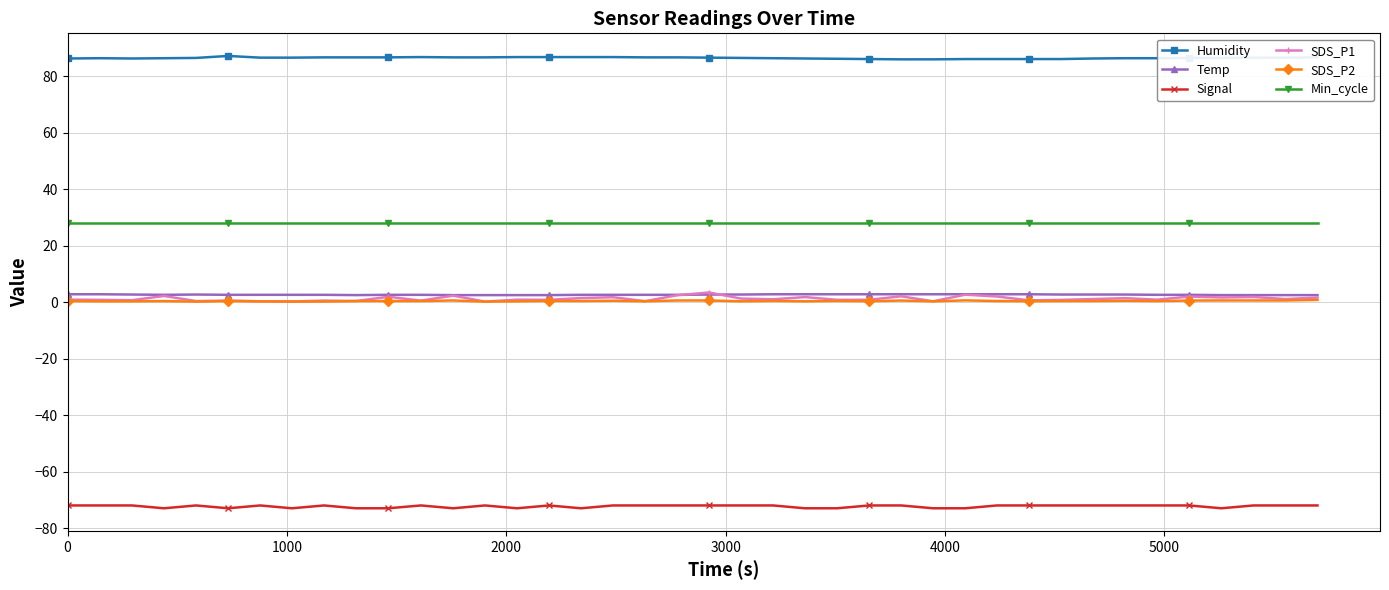

True or false: Min_cycle and Signal intersect in this chart.

False